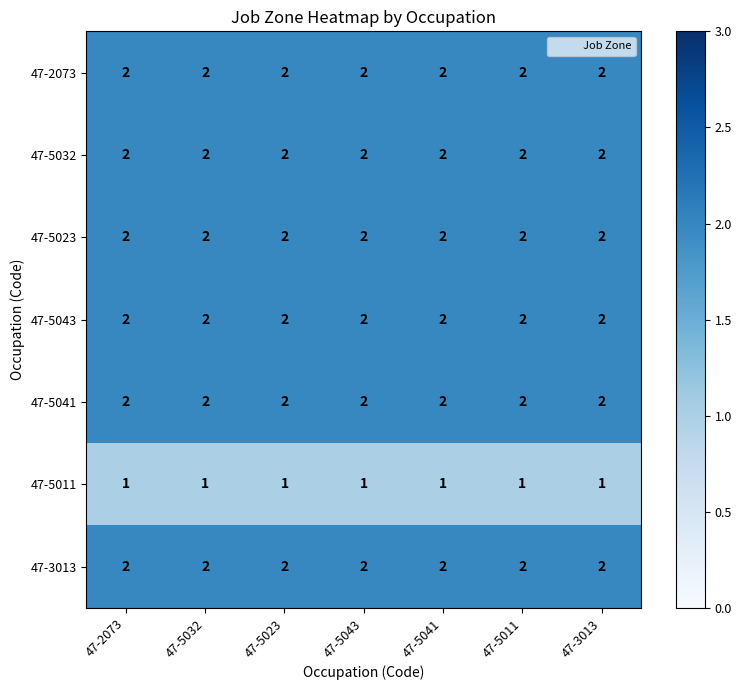

At how many categories does at least one series exceed 1?

7